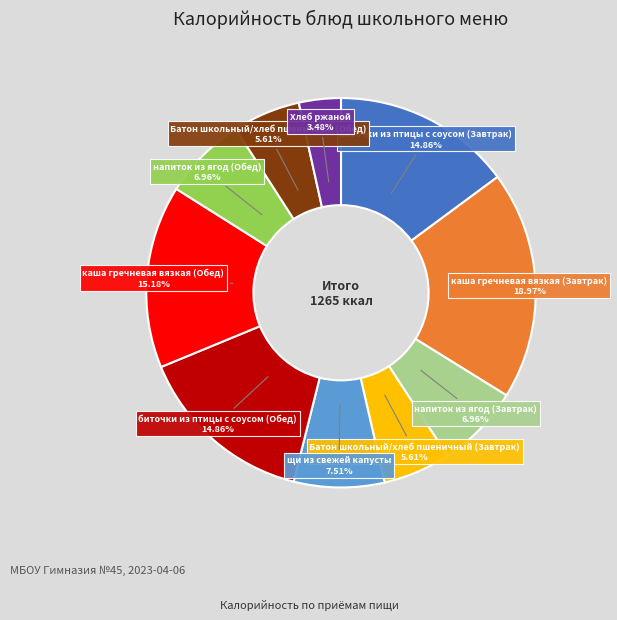

To the nearest percent, what is the difference between the largest and smallest slice percentages?

15%